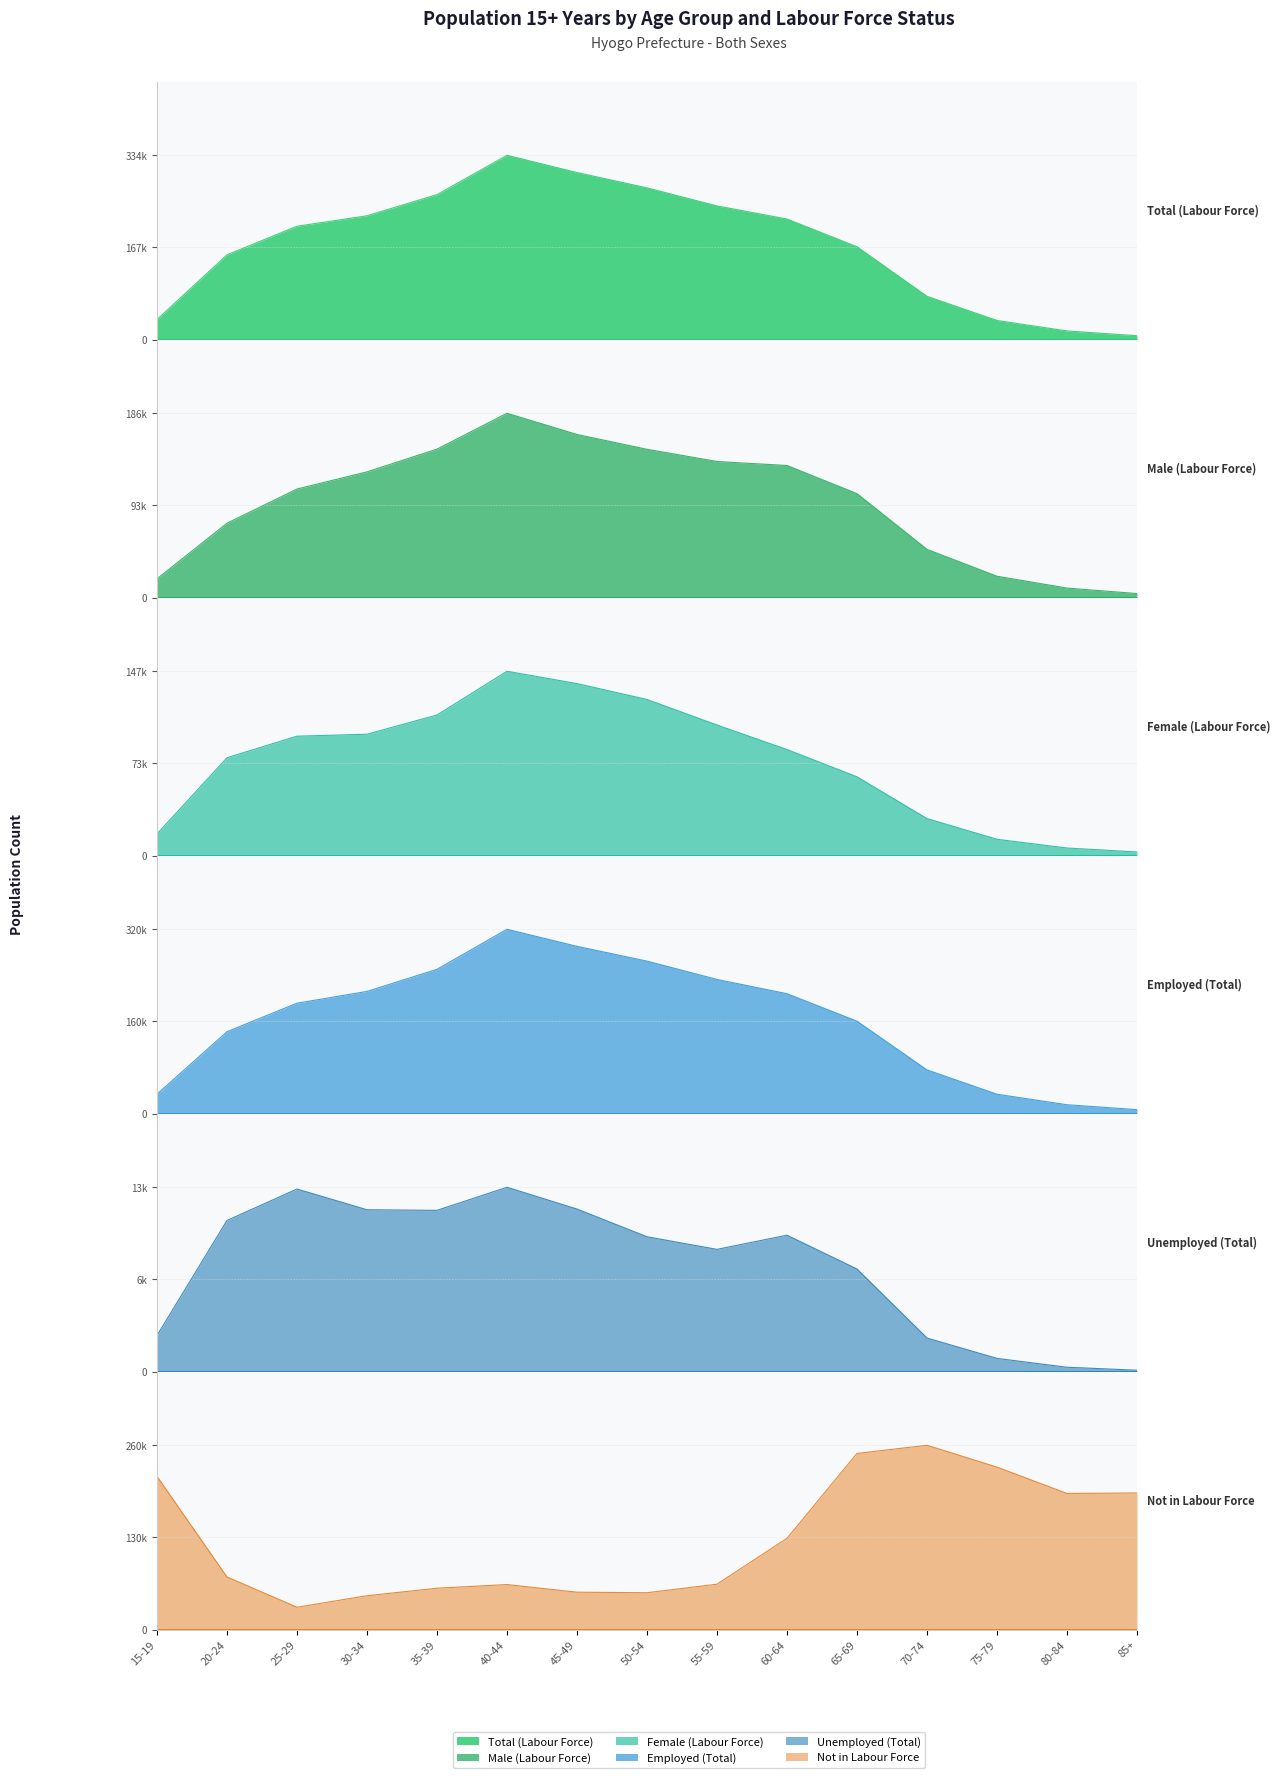

True or false: Male (Labour Force) and Female (Labour Force) cross at least once.

True